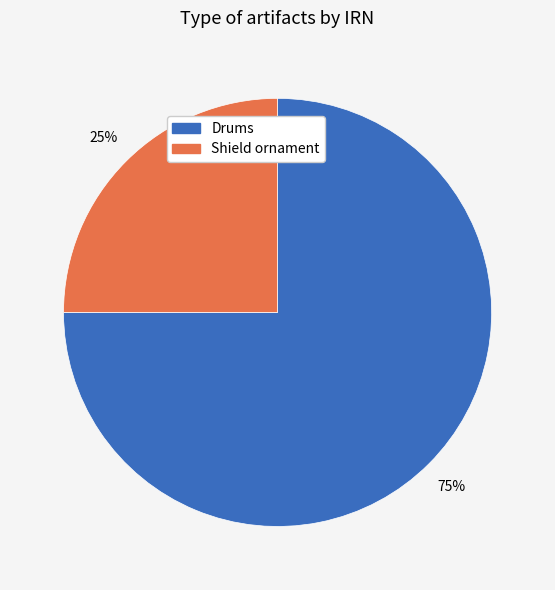

To the nearest percent, what is the average slice percentage?

50%